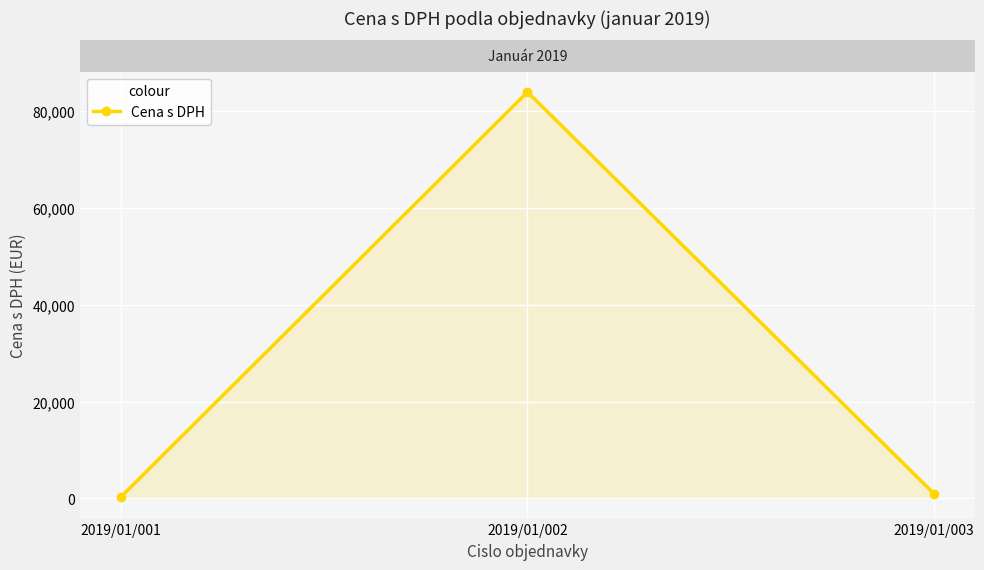

What is the change in value from 2019/01/001 to 2019/01/003?

+660